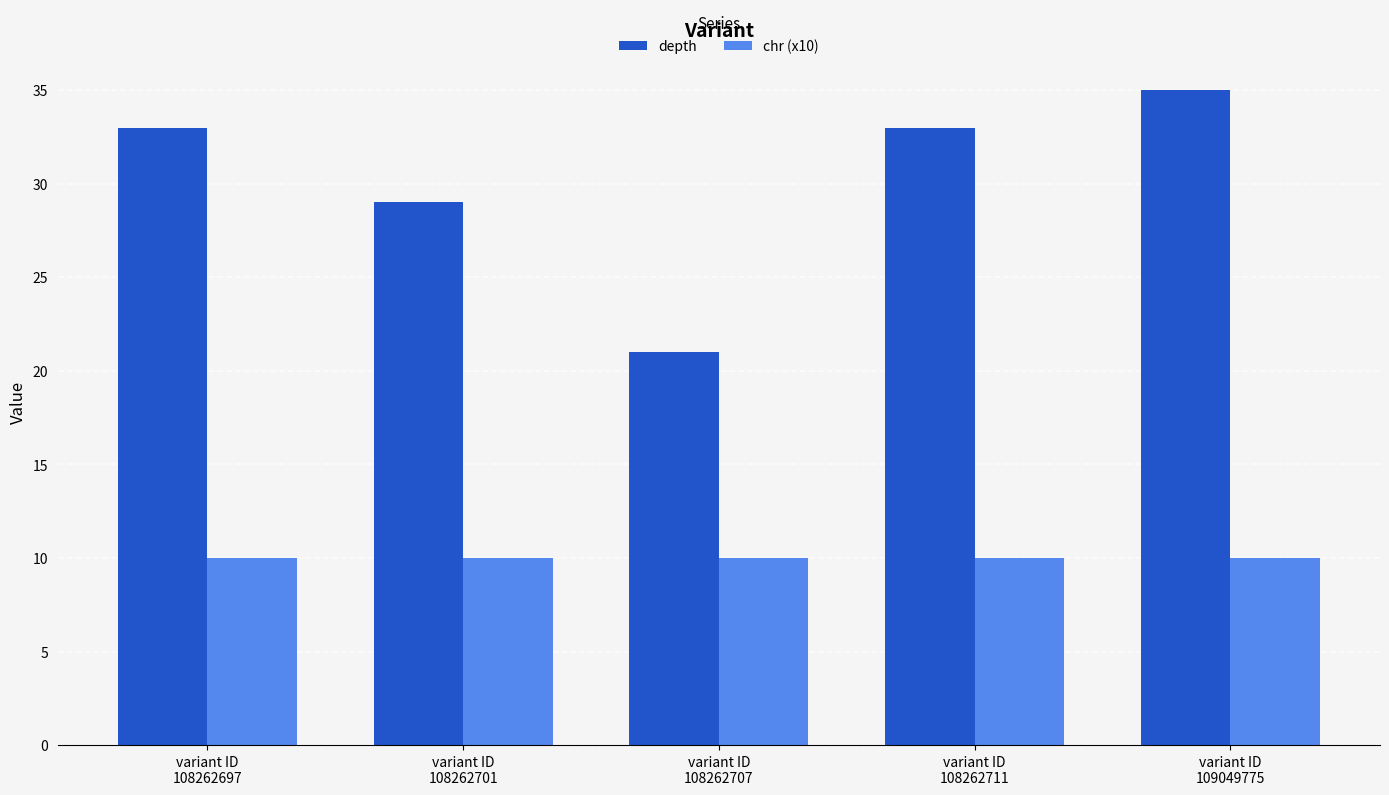

Where is depth nearest to the value 28?

variant ID
108262701